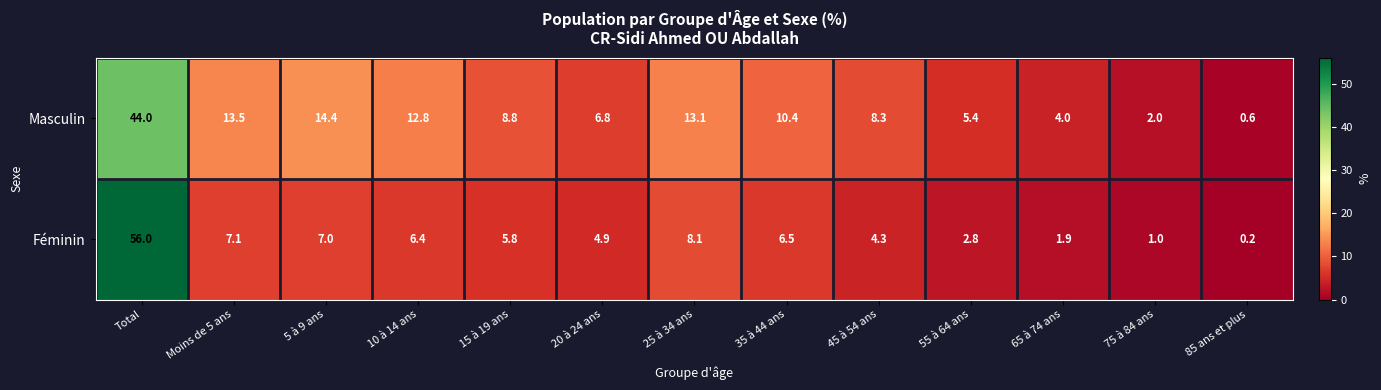

True or false: Masculin has a value of 0.2 at 85 ans et plus.

False